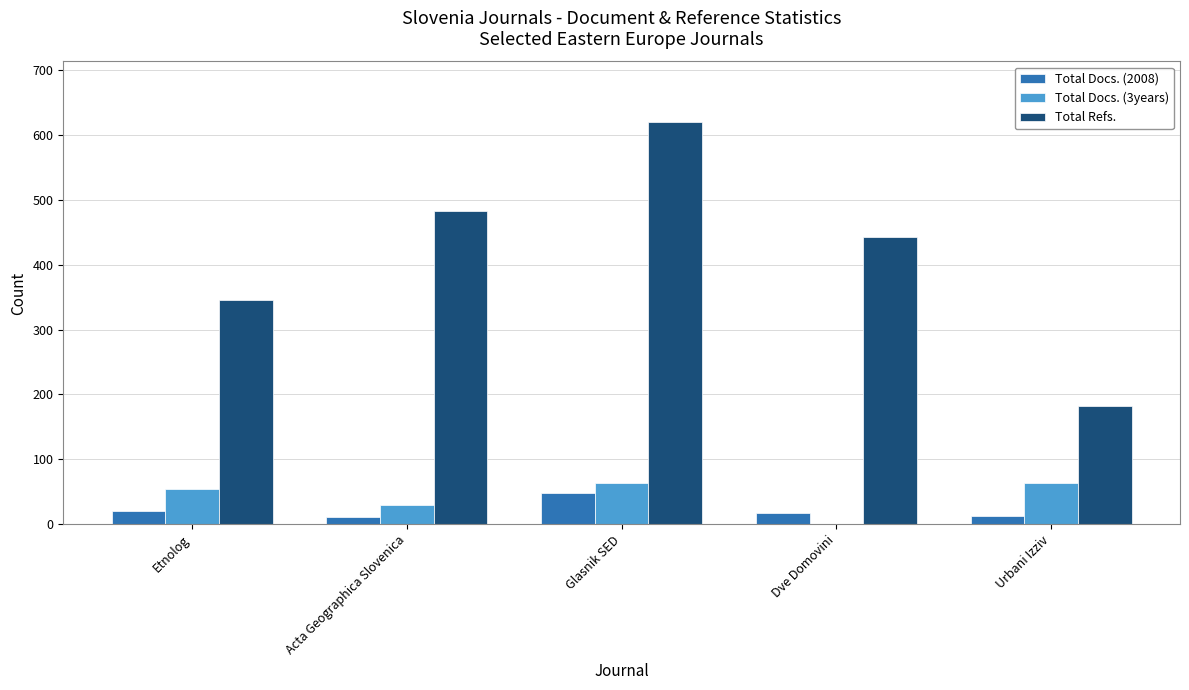

At which category is the sum across all series the highest?

Glasnik SED